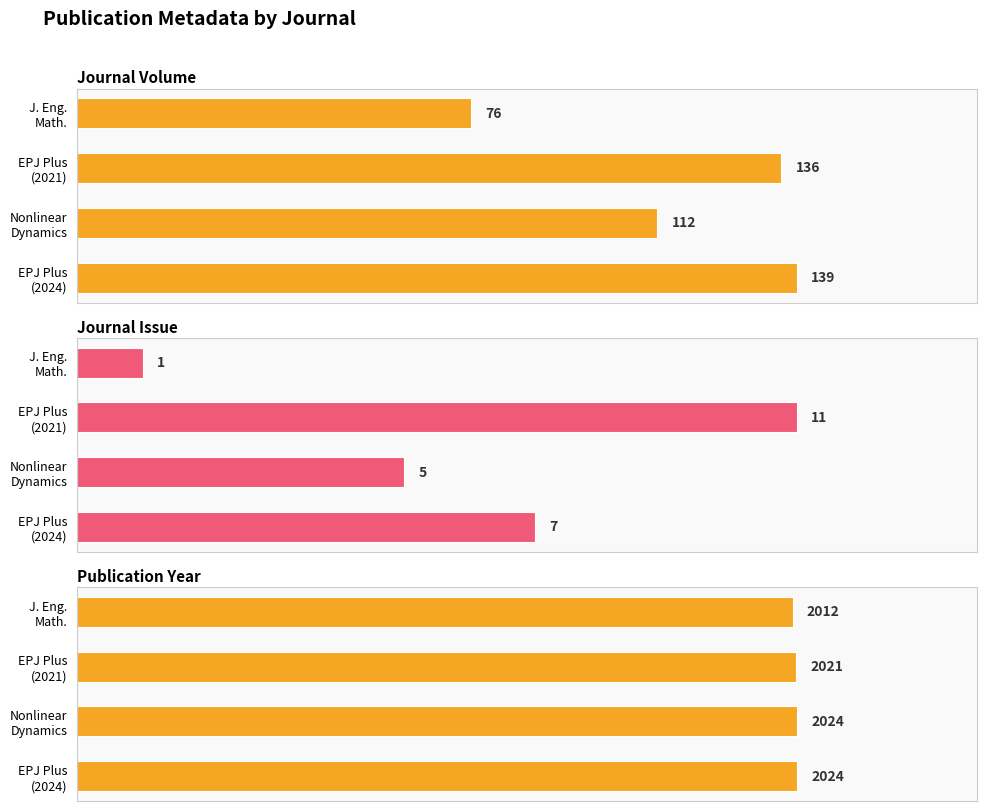

Are the bars horizontal?

Yes